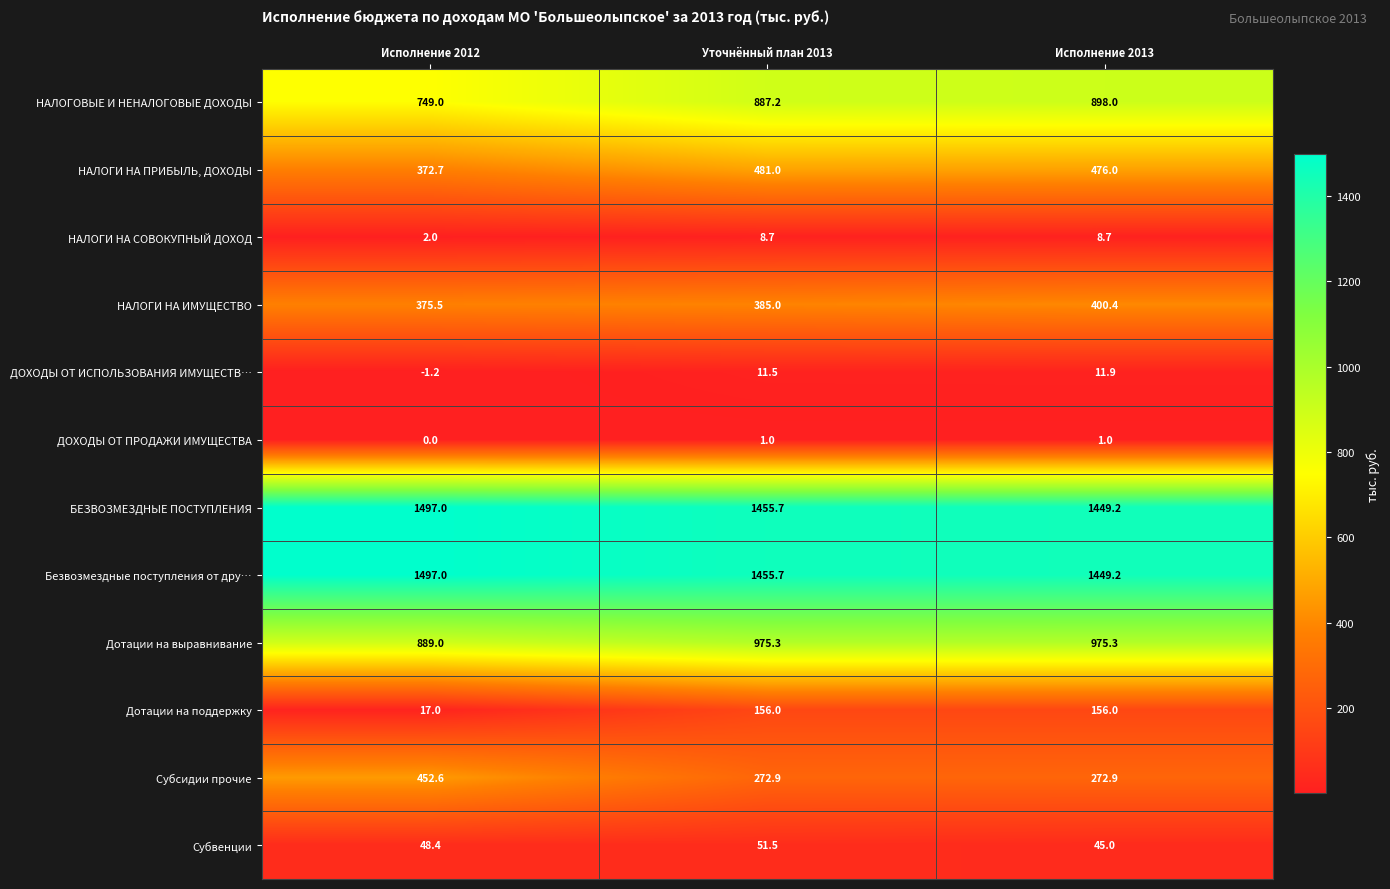

What is the lowest value of the Субвенции series?

45.0